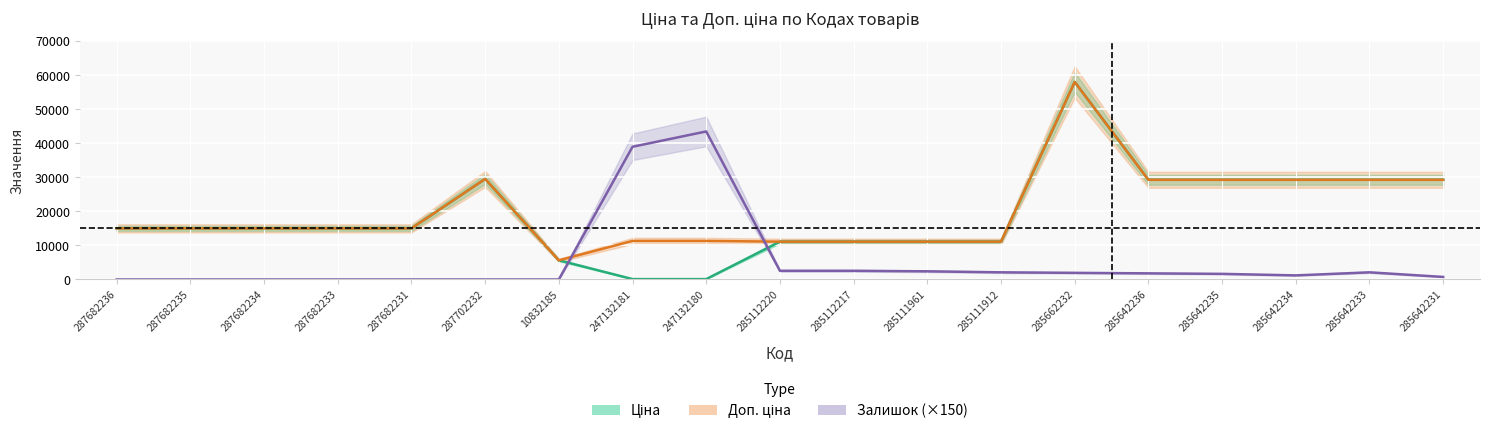

Where does the Доп. ціна series first go above 15019?

287682236